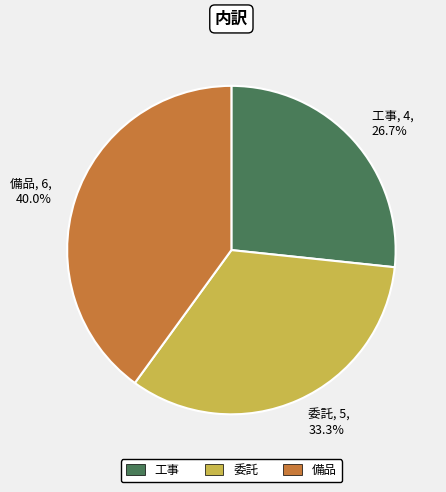

How many slices are in this pie chart?

3